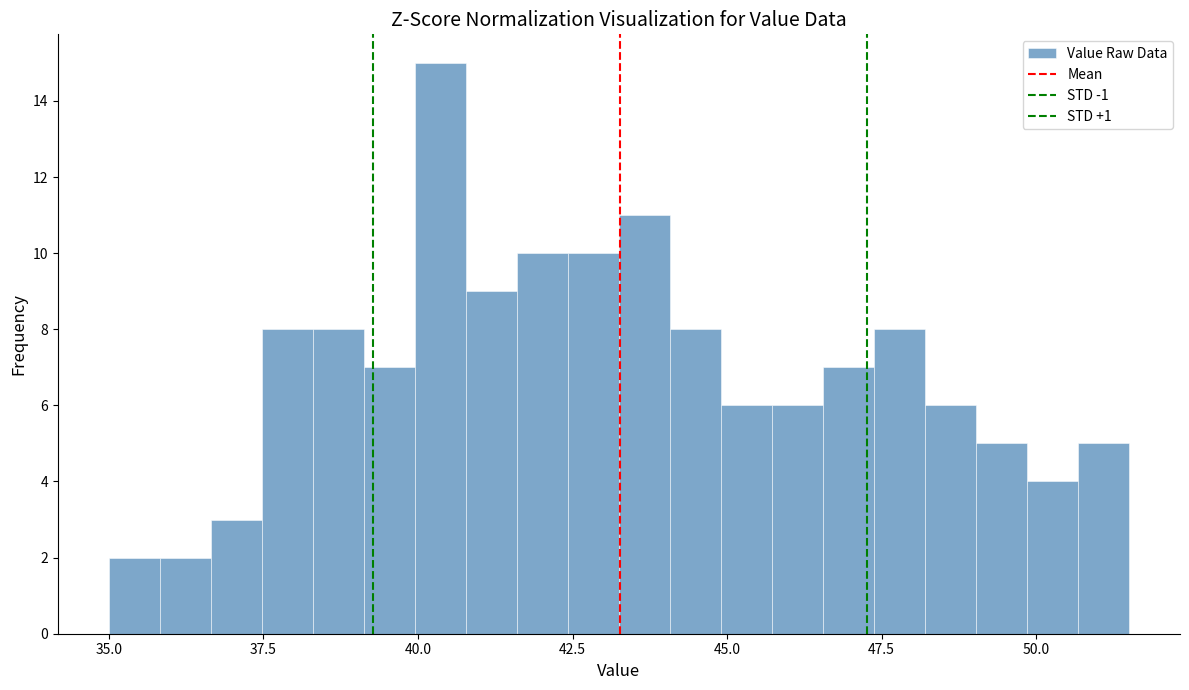

Read against the x-axis, roughly where is the centre of the tallest bar?

40.5